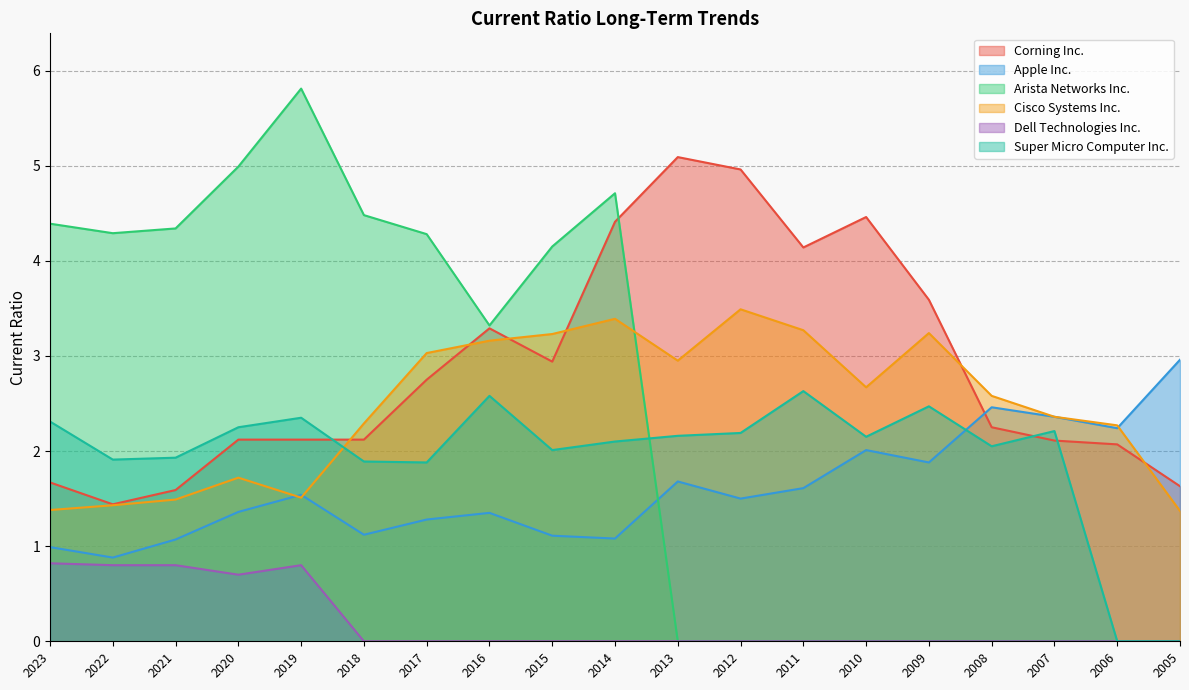

What is the total value across all series at 2010?

11.3